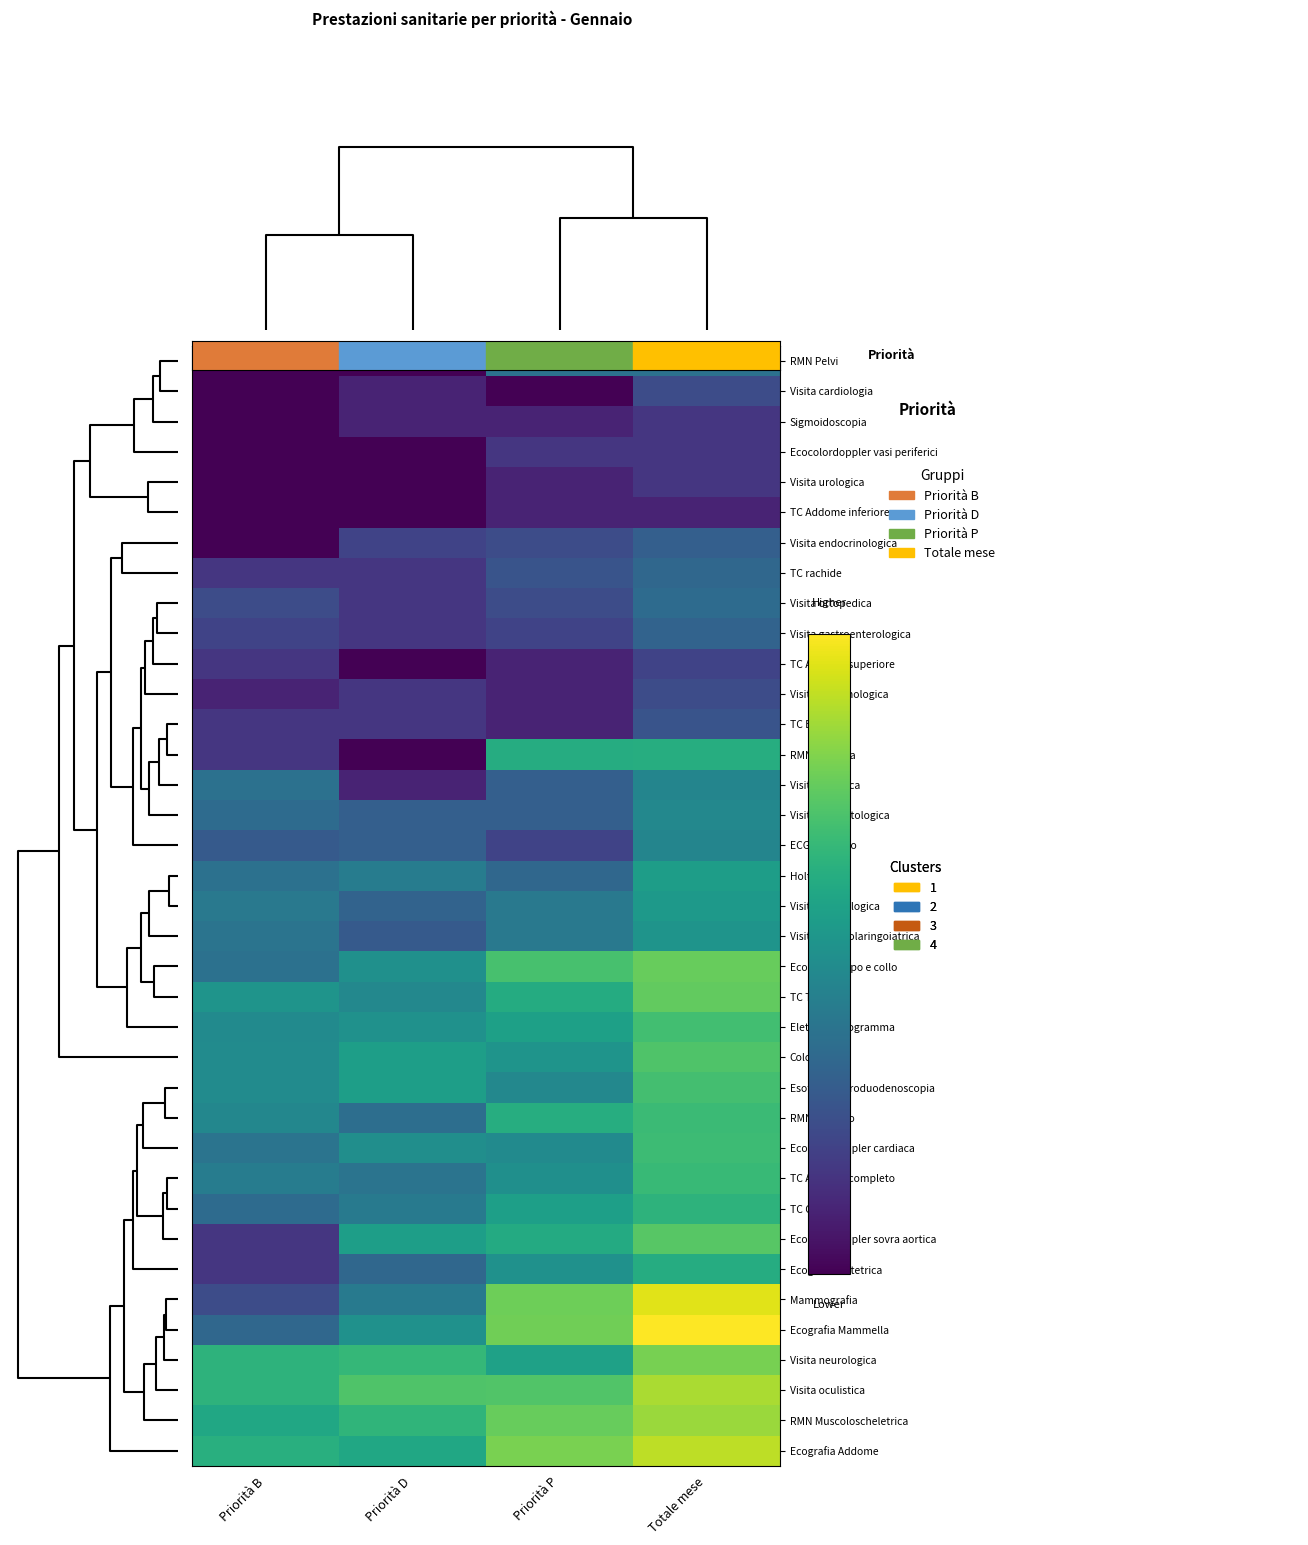

Reading left to right, what are all the values shown in this chart?

RMN Pelvi: Priorità B=0.0	Priorità D=0.0	Priorità P=2.6	Totale mese=2.6
Visita cardiologia: Priorità B=0.0	Priorità D=0.7	Priorità P=0.0	Totale mese=1.6
Sigmoidoscopia: Priorità B=0.0	Priorità D=0.7	Priorità P=0.7	Totale mese=1.1
Ecocolordoppler vasi periferici: Priorità B=0.0	Priorità D=0.0	Priorità P=1.1	Totale mese=1.1
Visita urologica: Priorità B=0.0	Priorità D=0.0	Priorità P=0.7	Totale mese=1.1
TC Addome inferiore: Priorità B=0.0	Priorità D=0.0	Priorità P=0.7	Totale mese=0.7
Visita endocrinologica: Priorità B=0.0	Priorità D=1.4	Priorità P=1.6	Totale mese=2.1
TC rachide: Priorità B=1.1	Priorità D=1.1	Priorità P=1.8	Totale mese=2.3
Visita ortopedica: Priorità B=1.6	Priorità D=1.1	Priorità P=1.6	Totale mese=2.4
Visita gastroenterologica: Priorità B=1.4	Priorità D=1.1	Priorità P=1.4	Totale mese=2.2
TC Addome superiore: Priorità B=1.1	Priorità D=0.0	Priorità P=0.7	Totale mese=1.4
Visita pneumologica: Priorità B=0.7	Priorità D=1.1	Priorità P=0.7	Totale mese=1.6
TC Bacino: Priorità B=1.1	Priorità D=1.1	Priorità P=0.7	Totale mese=1.8
RMN Colonna: Priorità B=1.1	Priorità D=0.0	Priorità P=4.3	Totale mese=4.3
Visita fisiatrica: Priorità B=2.6	Priorità D=0.7	Priorità P=2.1	Totale mese=3.1
Visita dermatologica: Priorità B=2.4	Priorità D=2.1	Priorità P=2.1	Totale mese=3.2
ECG da sforzo: Priorità B=1.9	Priorità D=2.1	Priorità P=1.4	Totale mese=3.1
Holter: Priorità B=2.6	Priorità D=2.9	Priorità P=2.3	Totale mese=3.8
Visita ginecologica: Priorità B=2.8	Priorità D=2.2	Priorità P=2.8	Totale mese=3.7
Visita otorinolaringoiatrica: Priorità B=2.6	Priorità D=1.9	Priorità P=2.8	Totale mese=3.6
Ecografia Capo e collo: Priorità B=2.6	Priorità D=3.5	Priorità P=4.9	Totale mese=5.3
TC Torace: Priorità B=3.6	Priorità D=3.2	Priorità P=4.2	Totale mese=5.2
Elettrocardiogramma: Priorità B=3.3	Priorità D=3.5	Priorità P=3.9	Totale mese=4.8
Colonscopia: Priorità B=3.3	Priorità D=3.9	Priorità P=3.6	Totale mese=5.0
Esofagogastroduodenoscopia: Priorità B=3.3	Priorità D=3.9	Priorità P=3.2	Totale mese=4.8
RMN Cervello: Priorità B=3.2	Priorità D=2.5	Priorità P=4.3	Totale mese=4.7
Ecocolordoppler cardiaca: Priorità B=2.6	Priorità D=3.4	Priorità P=3.3	Totale mese=4.7
TC Addome completo: Priorità B=2.9	Priorità D=2.6	Priorità P=3.4	Totale mese=4.6
TC Capo: Priorità B=2.4	Priorità D=2.8	Priorità P=3.9	Totale mese=4.4
Ecocolordoppler sovra aortica: Priorità B=1.1	Priorità D=3.9	Priorità P=4.2	Totale mese=5.1
Ecografia Ostetrica: Priorità B=1.1	Priorità D=2.3	Priorità P=3.5	Totale mese=4.3
Mammografia: Priorità B=1.6	Priorità D=2.8	Priorità P=5.4	Totale mese=6.6
Ecografia Mammella: Priorità B=2.3	Priorità D=3.5	Priorità P=5.4	Totale mese=6.9
Visita neurologica: Priorità B=4.4	Priorità D=4.6	Priorità P=4.0	Totale mese=5.5
Visita oculistica: Priorità B=4.5	Priorità D=5.0	Priorità P=5.0	Totale mese=6.0
RMN Muscoloscheletrica: Priorità B=4.1	Priorità D=4.5	Priorità P=5.3	Totale mese=5.9
Ecografia Addome: Priorità B=4.3	Priorità D=4.1	Priorità P=5.5	Totale mese=6.2